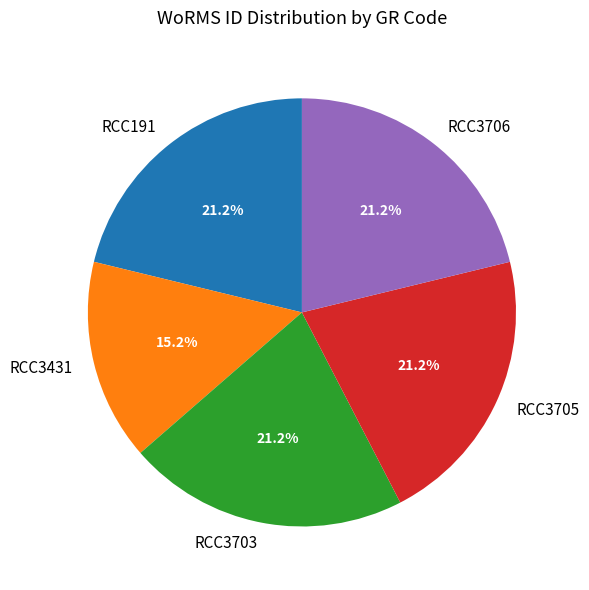

To the nearest percent, what is the difference between the RCC3431 and RCC3705 slice percentages?

6%